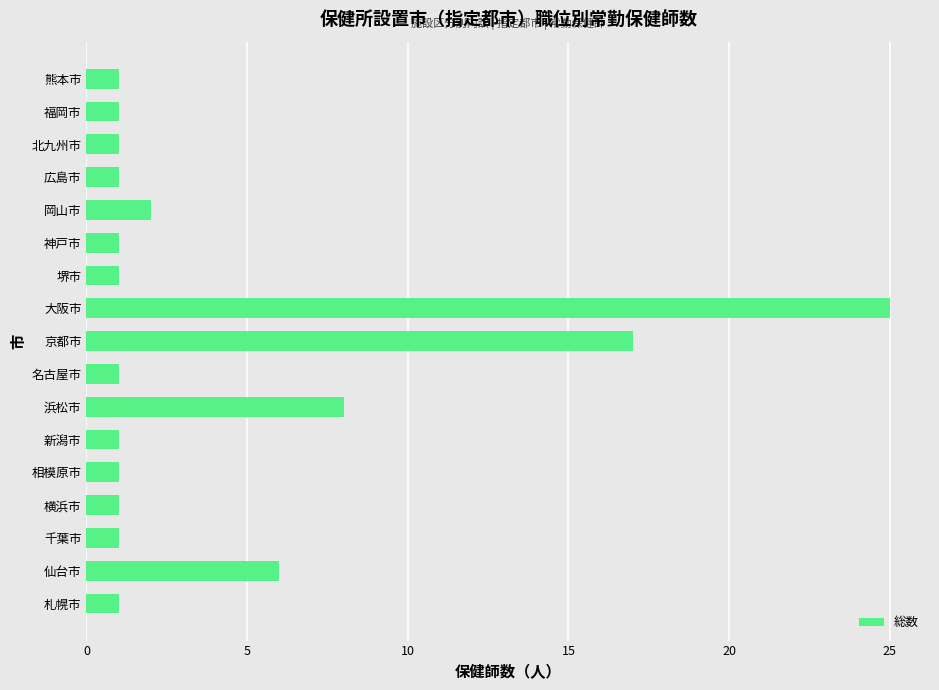

What is the sum of the values at 名古屋市 and 浜松市?

9